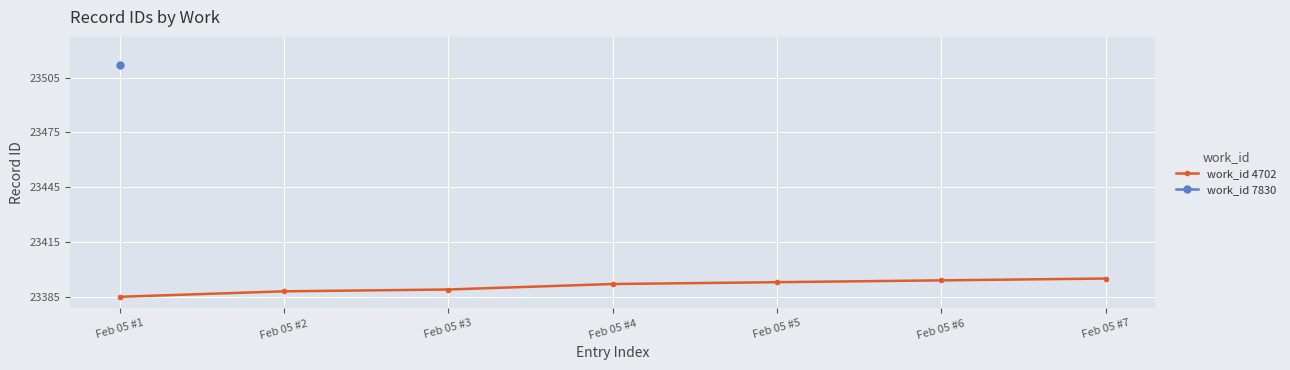

Rank the categories by value from highest to lowest.

Feb 05 #7, Feb 05 #6, Feb 05 #5, Feb 05 #4, Feb 05 #3, Feb 05 #2, Feb 05 #1